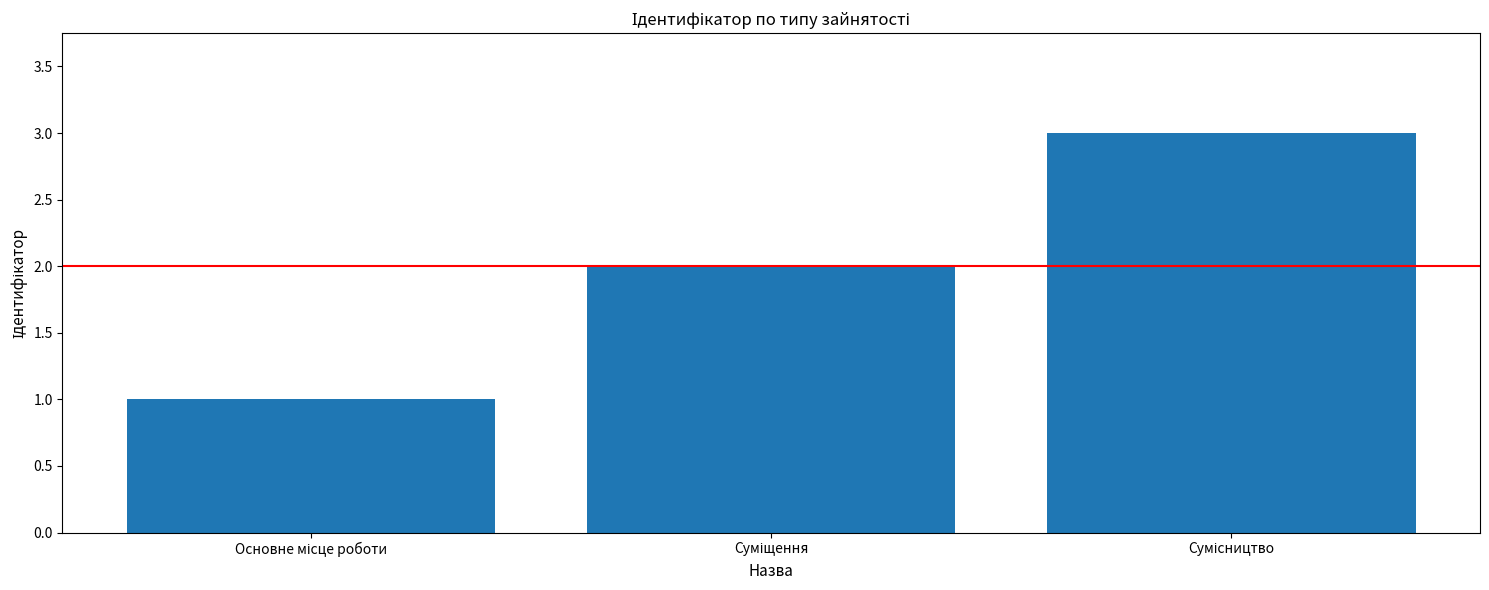

What is the sum of all values?

6